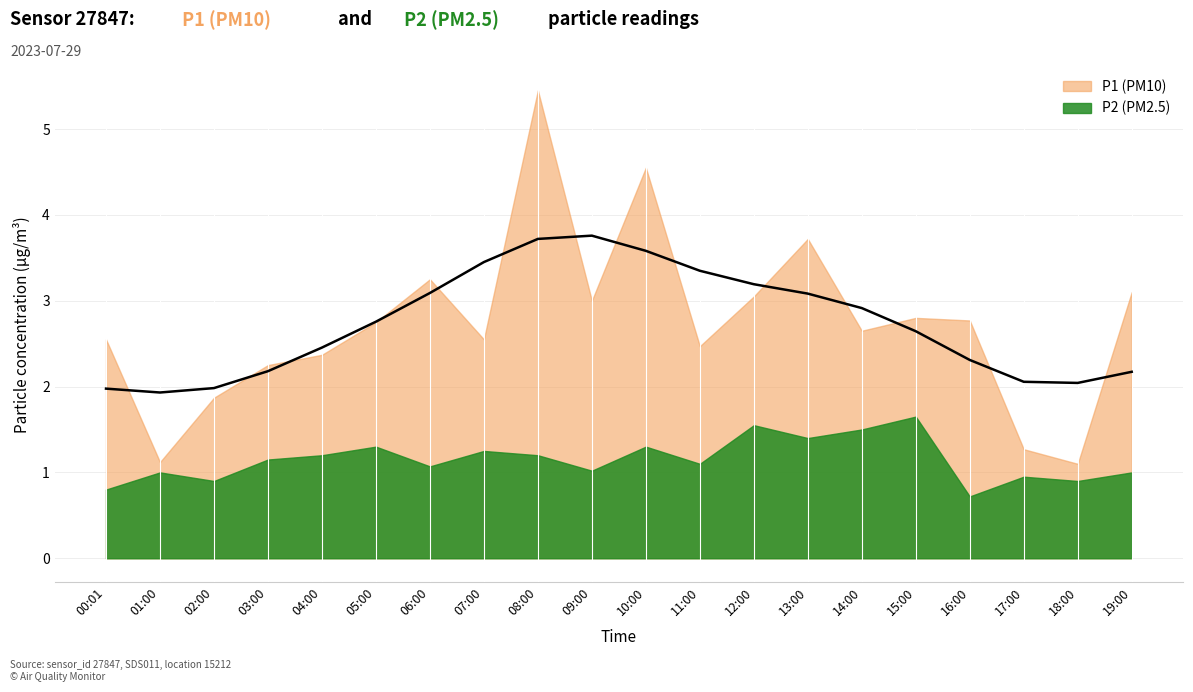

What position from the left is 09:00?

10